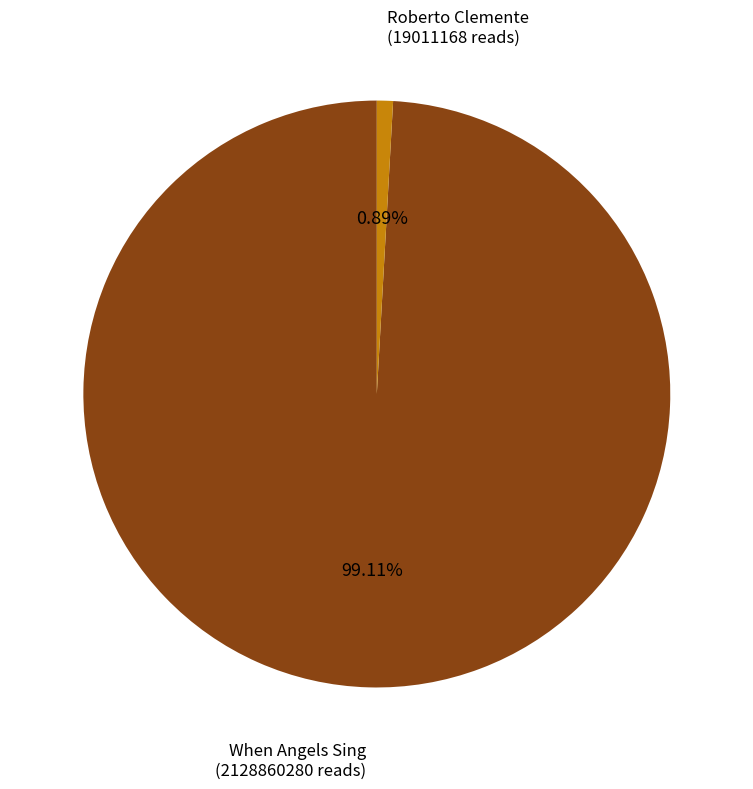

Does any single category account for the majority?

Yes